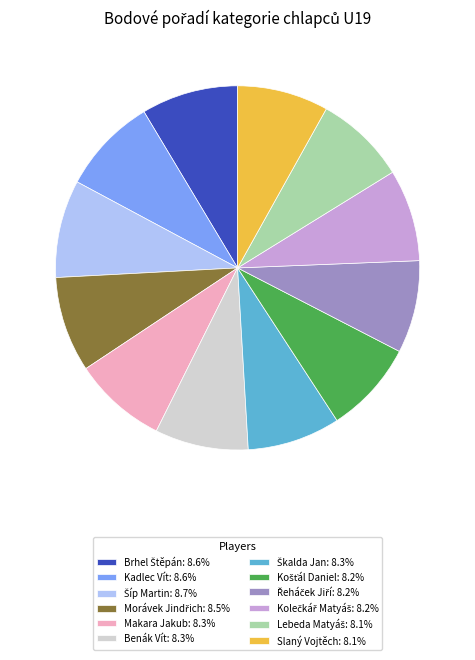

Does any single category account for the majority?

No